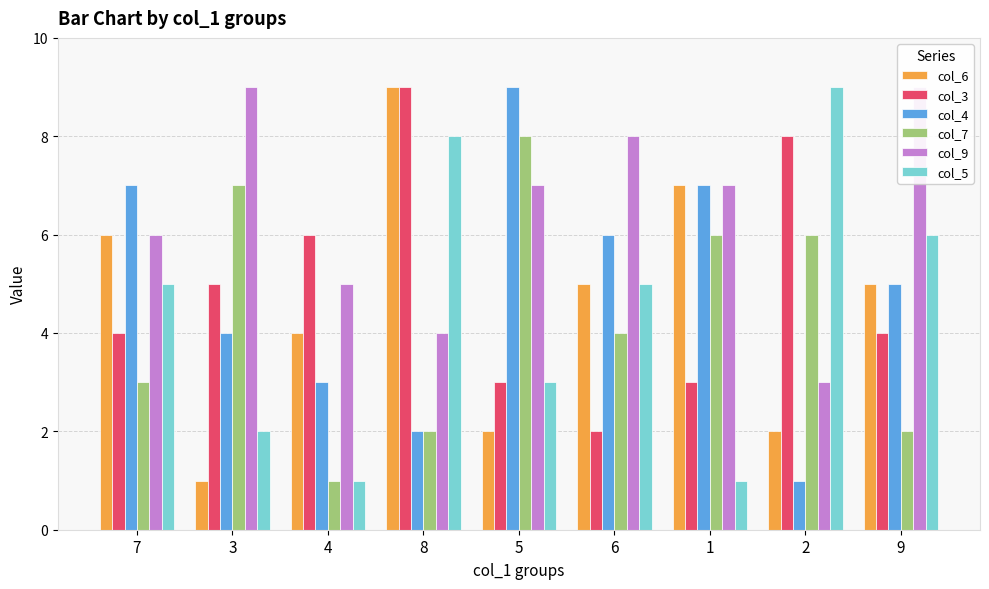

List the labels in order of col_9 value, largest first.

3, 9, 6, 5, 1, 7, 4, 8, 2